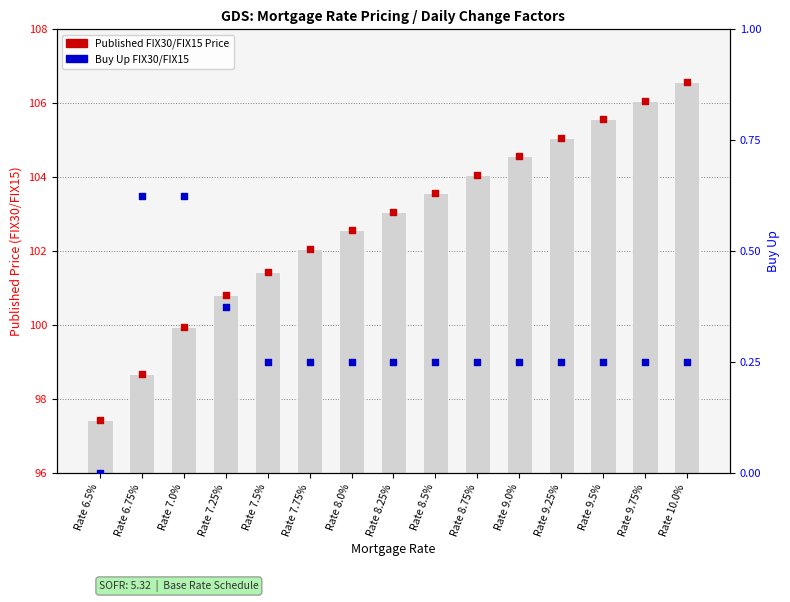

At how many categories does at least one series exceed 7?

15